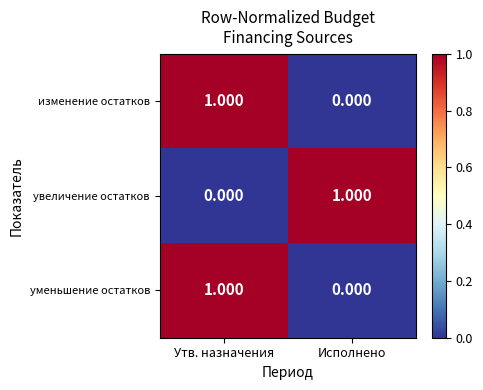

At which label is изменение остатков closest to 0?

Исполнено